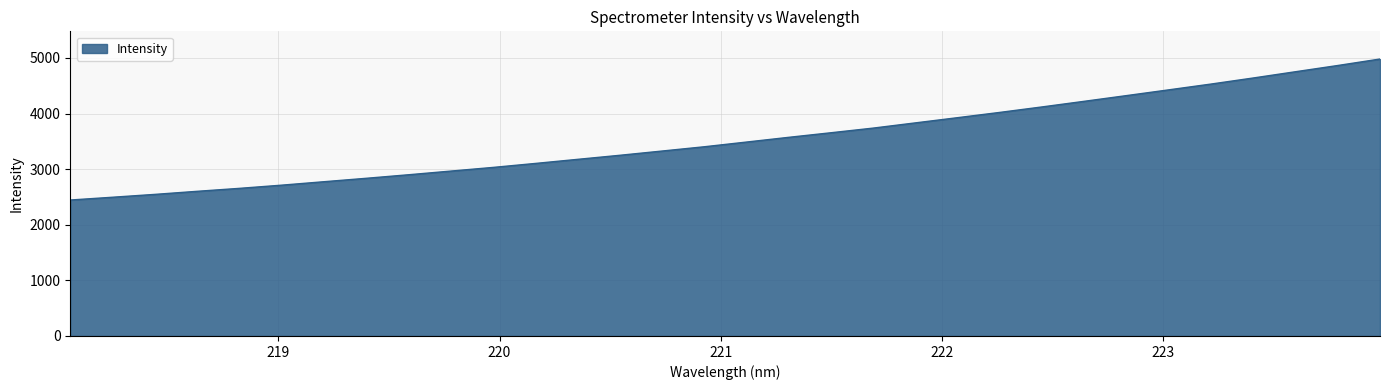

What is the difference between the maximum and minimum values?

2535.6